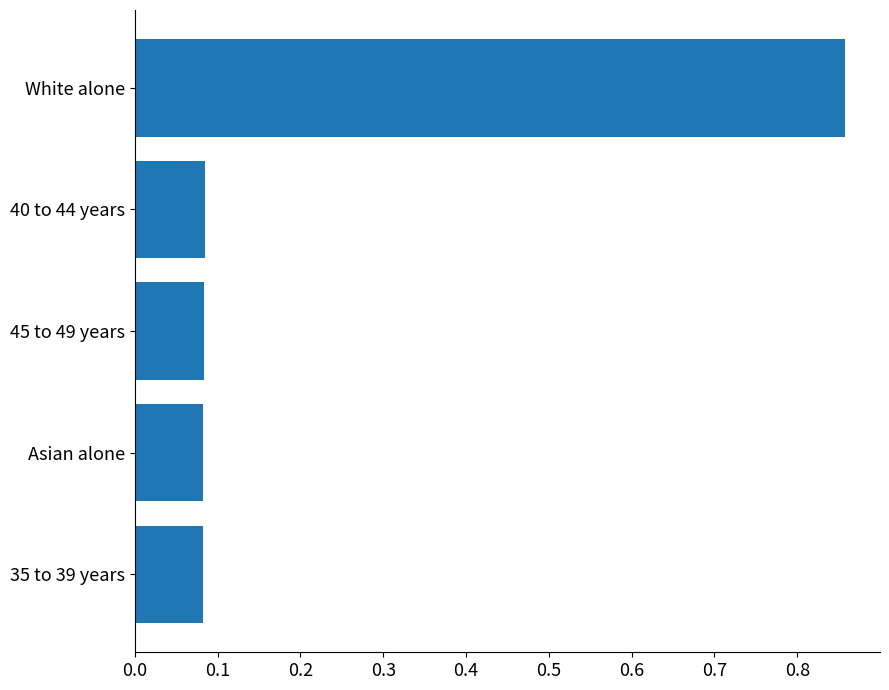

What is the difference between the maximum and minimum values?

0.8